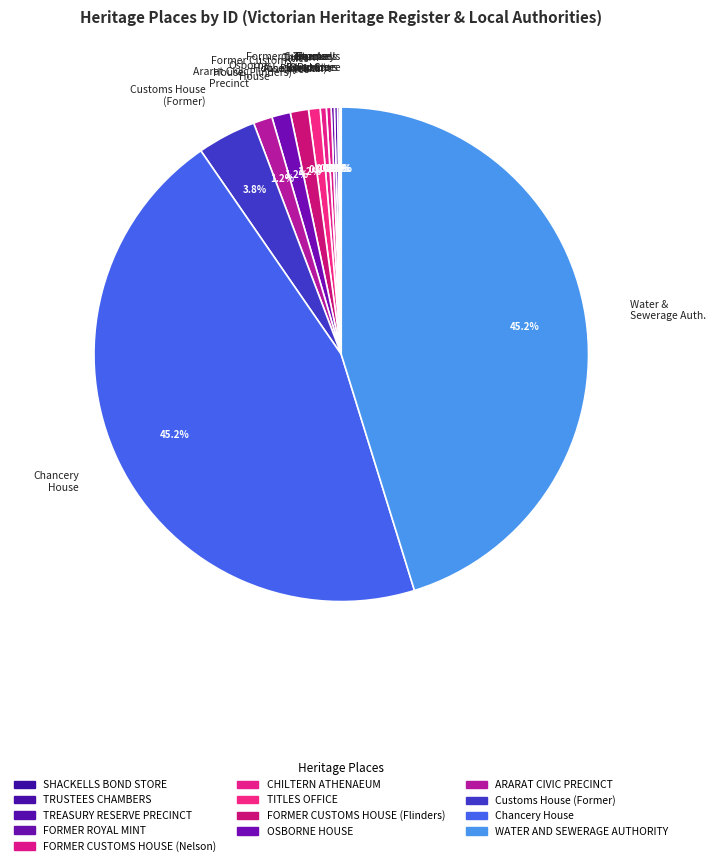

Does Former Customs House (Flinders) account for over 50% of the chart?

No